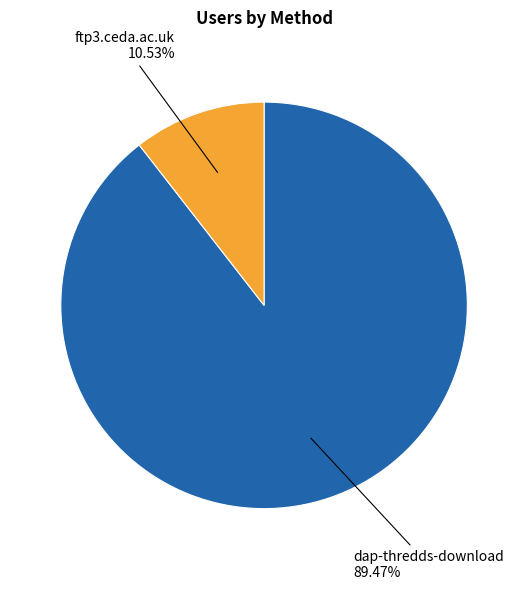

Is there a majority slice in this chart?

Yes